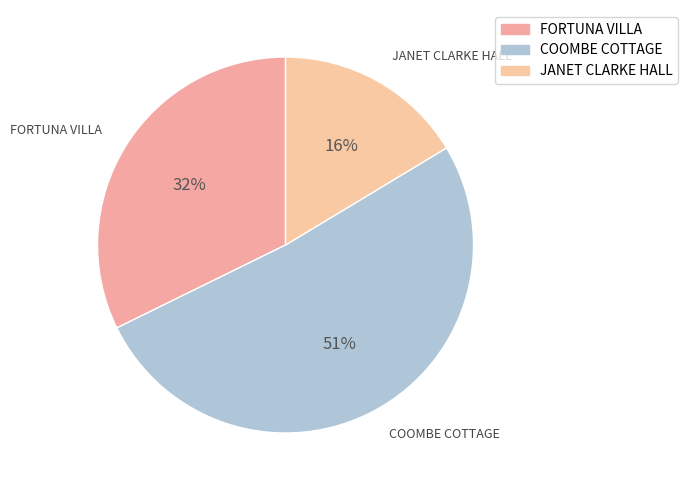

The FORTUNA VILLA slice represents 32% of the pie. True or false?

True